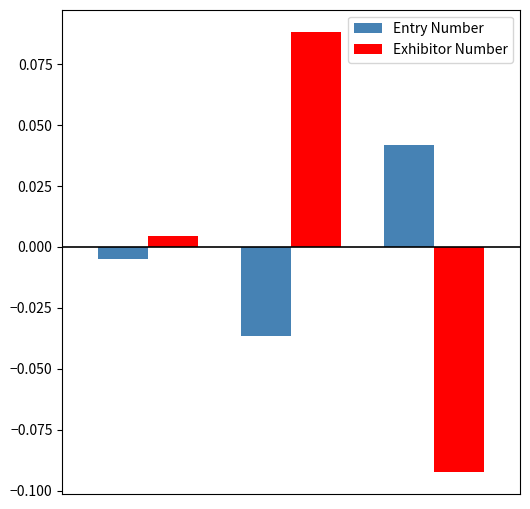

How many data points in Exhibitor Number are less than 0?

1